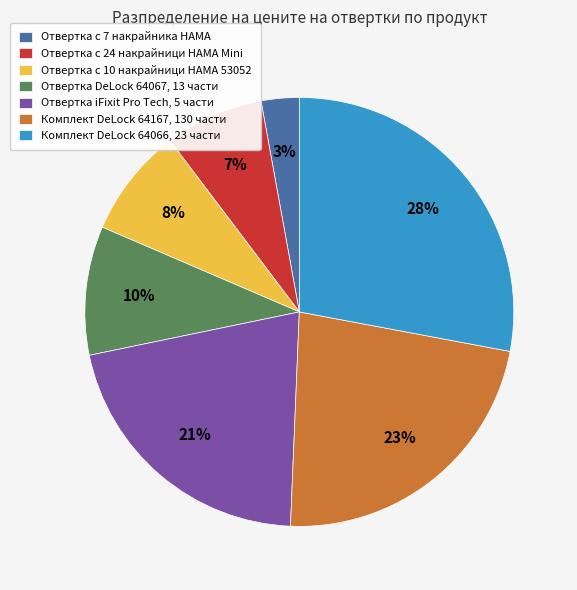

To the nearest percent, what is the difference between the largest and smallest slice percentages?

25%